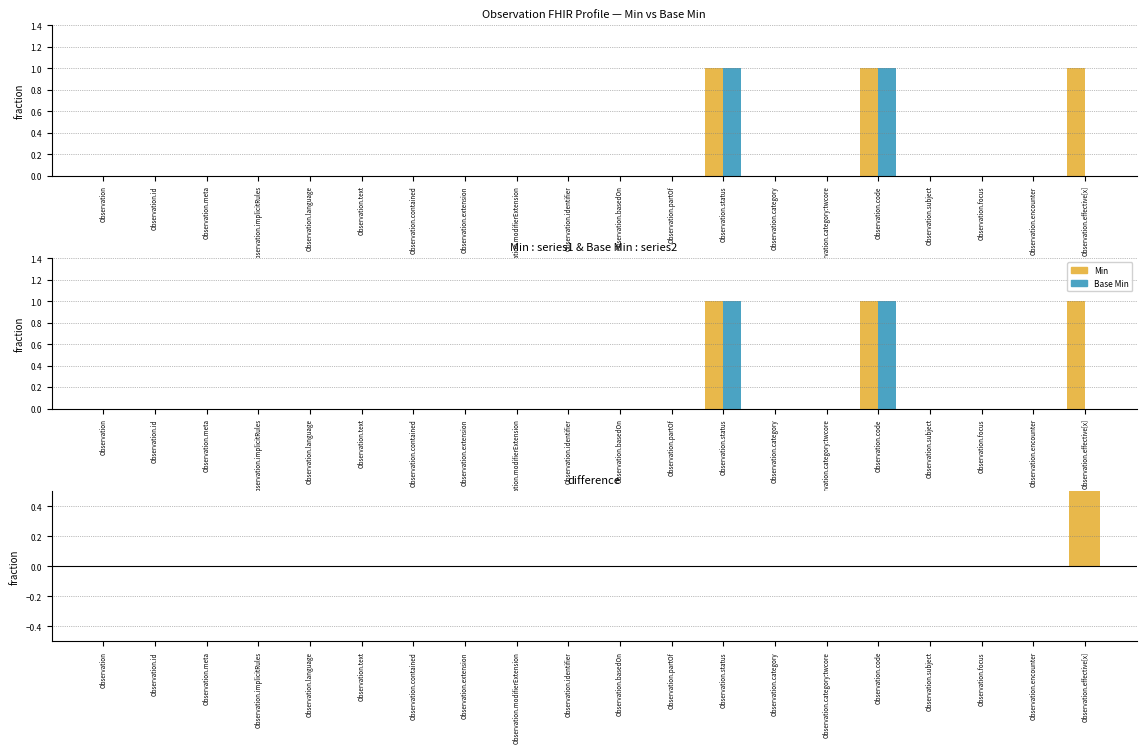

At how many categories does at least one series exceed 0?

3